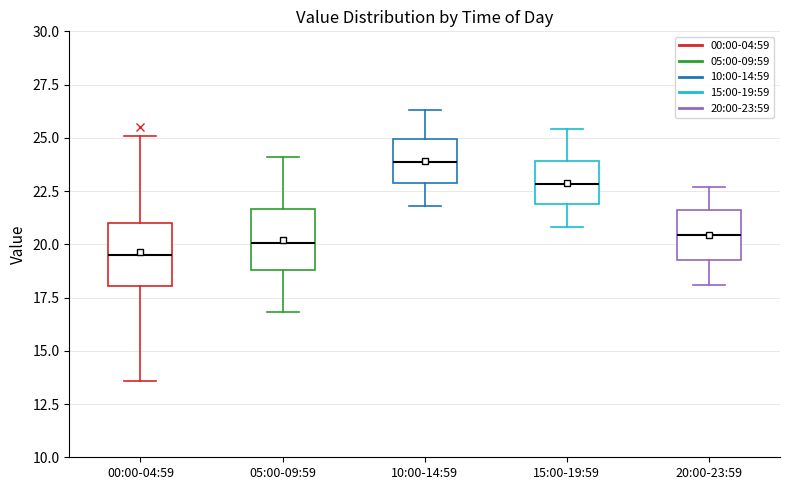

Where is the upper edge of the box for 15:00-19:59 on the y-axis? The values are not printed on the chart, so give them approximately, as read against the axis.

24.0